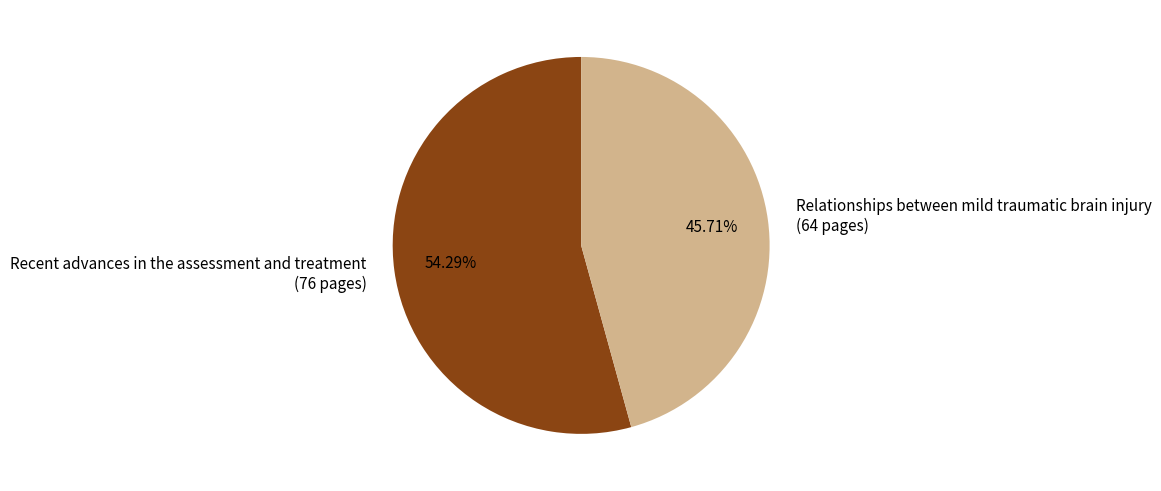

The Recent advances in the assessment and treatment slice represents 54% of the pie. True or false?

True